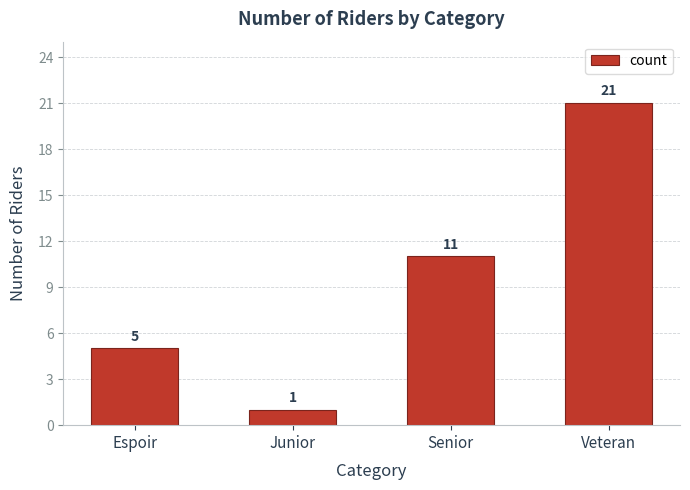

Between Espoir and Senior, which is larger?

Senior